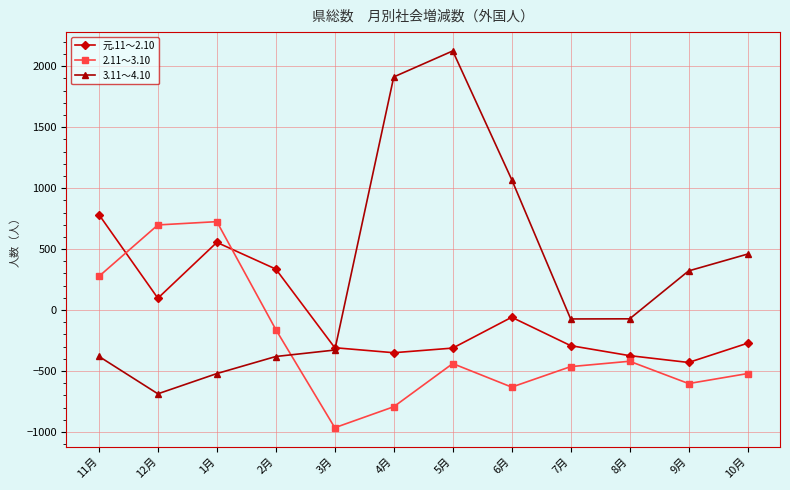

Which series ends up on top after the final intersection of 3.11～4.10 and 元.11～2.10?

3.11～4.10